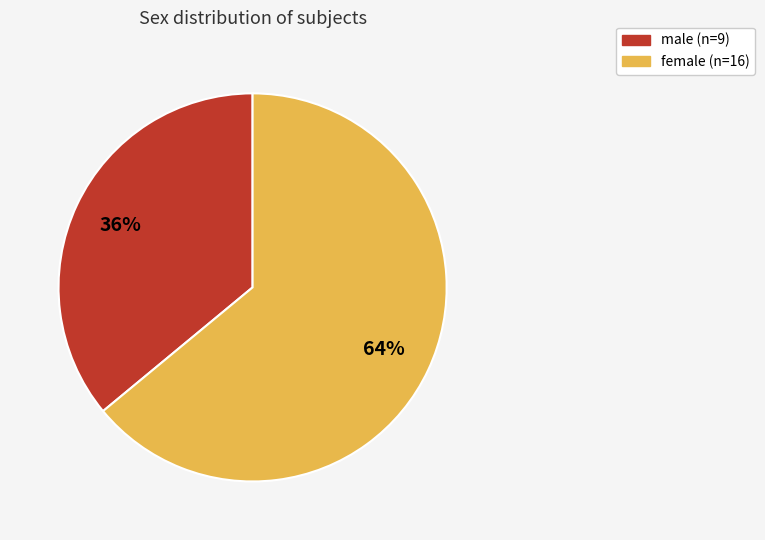

What is the majority slice?

female